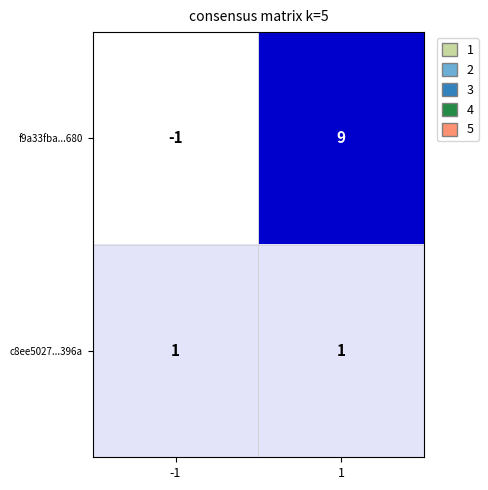

What is the spread (max minus min) of values at 1?

8